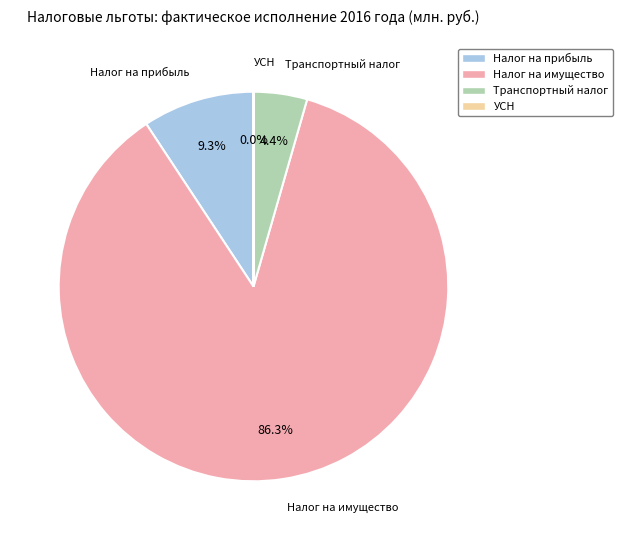

Which slice is the largest?

Налог на имущество